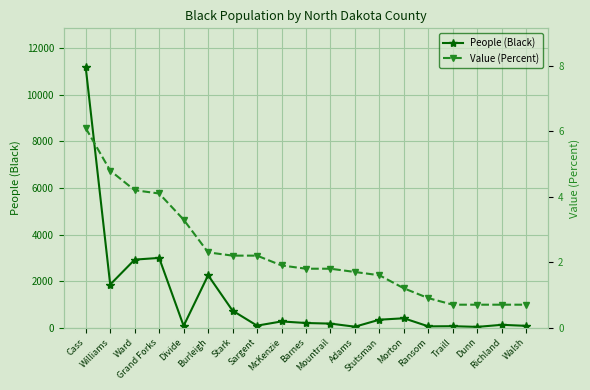

What is the label of the 6th point from the left?

Burleigh